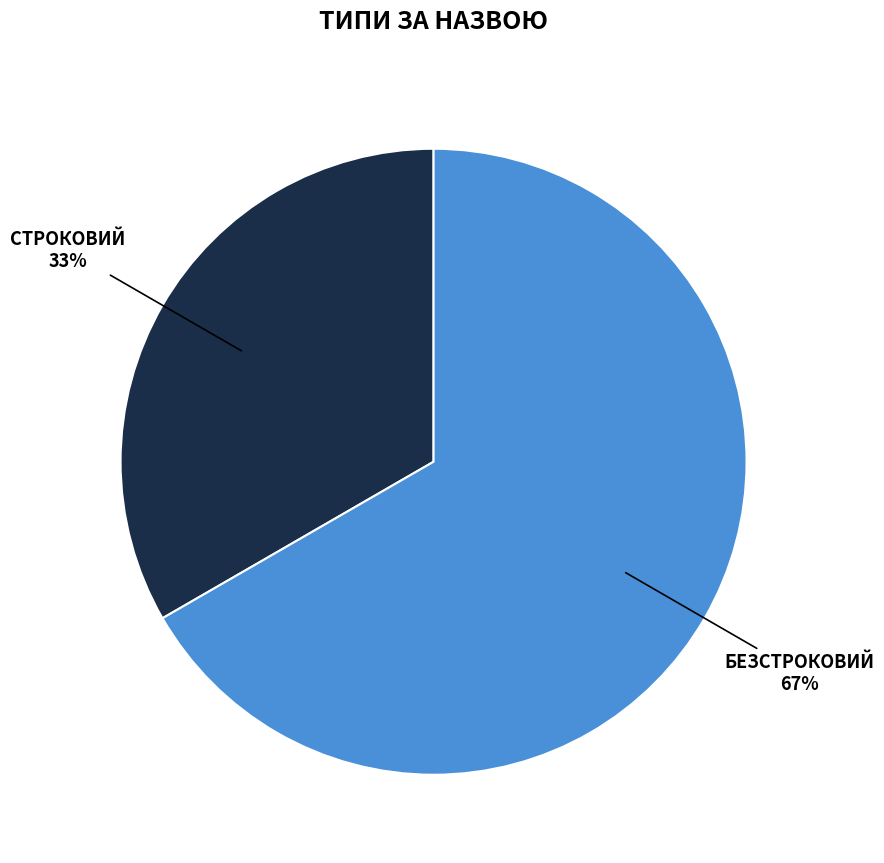

Does any single category account for the majority?

Yes